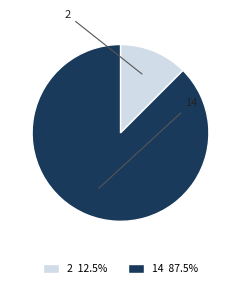

What percentage is NOT represented by 14?

12.5%